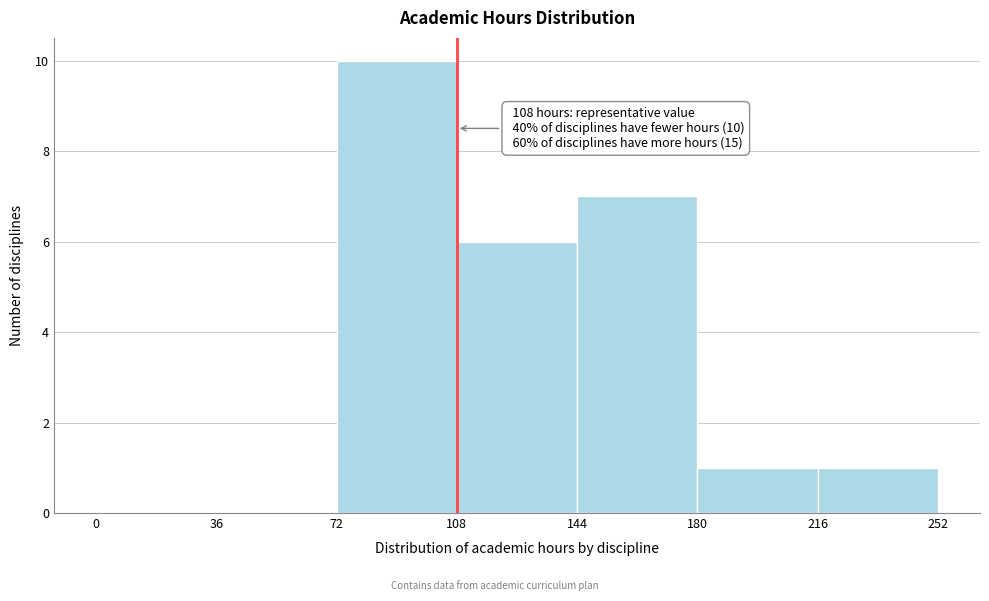

Which range on the x-axis has the tallest bar?

72 to 108